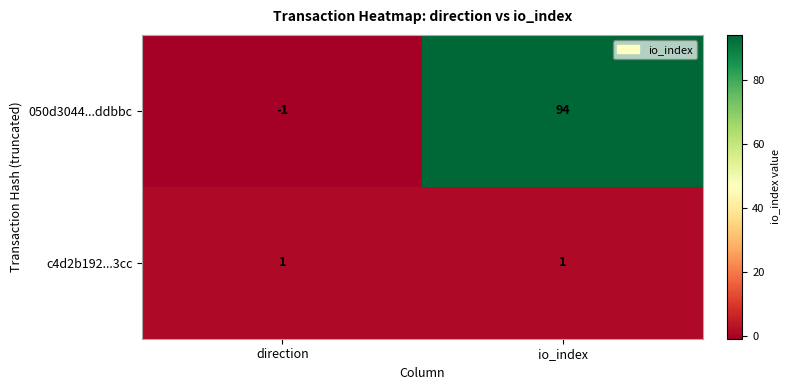

Which series has the largest range (max minus min)?

050d3044...ddbbc